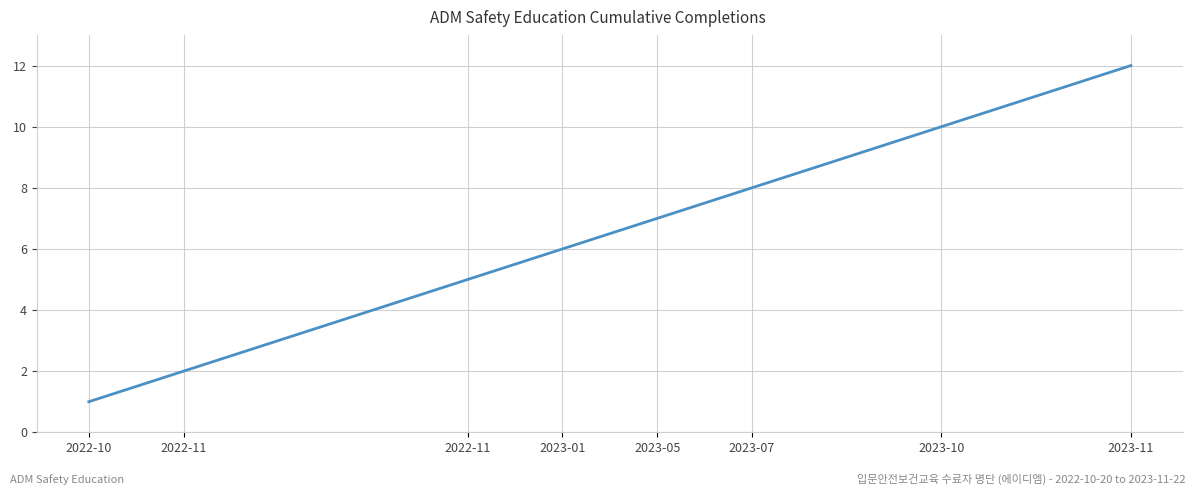

What is the difference between the maximum and minimum values?

11